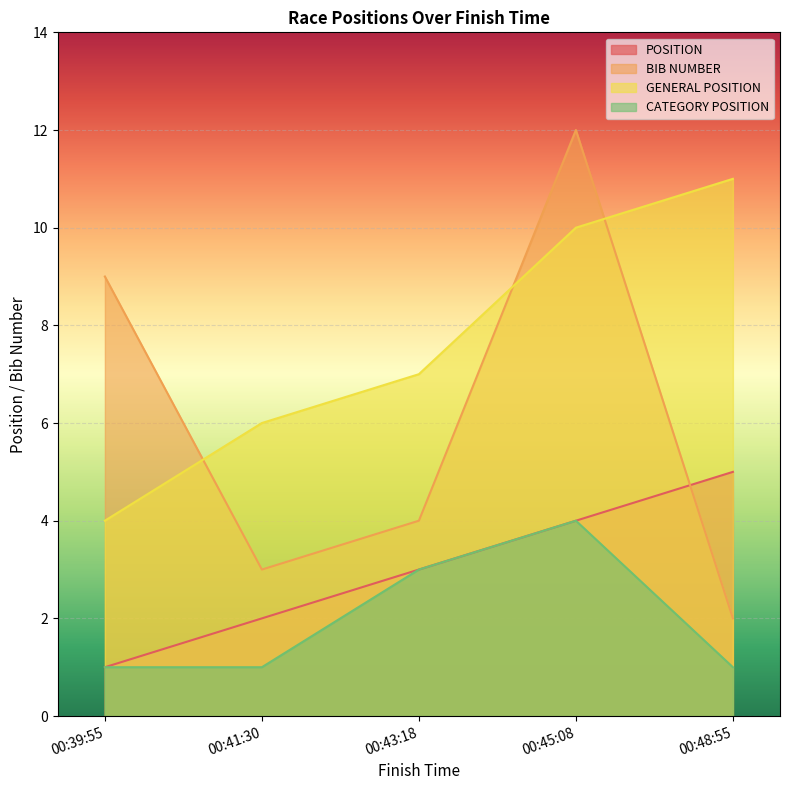

How many CATEGORY POSITION values are between 1 and 3?

4